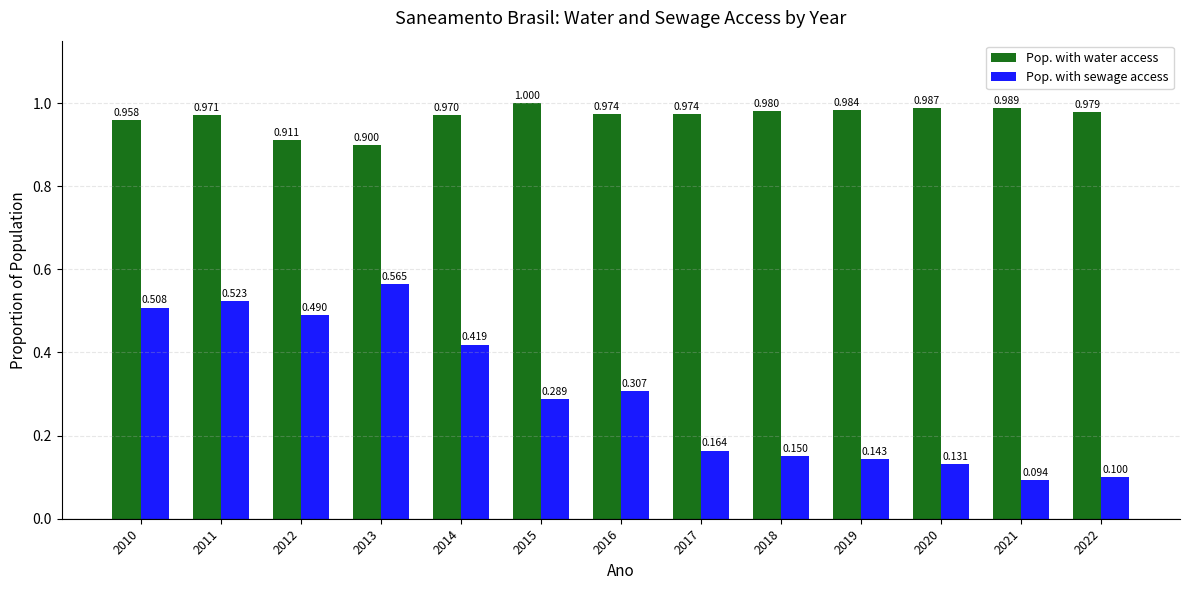

Is the value of Pop. with sewage access at 2011 greater than the value of Pop. with water access at 2012?

No